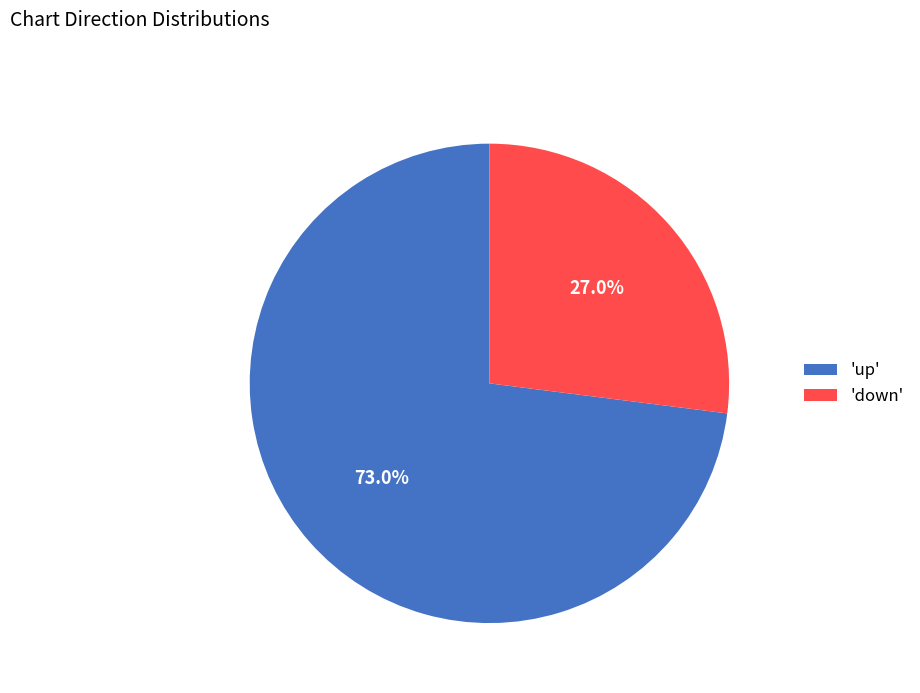

Which slice represents more than half of the pie?

'up'